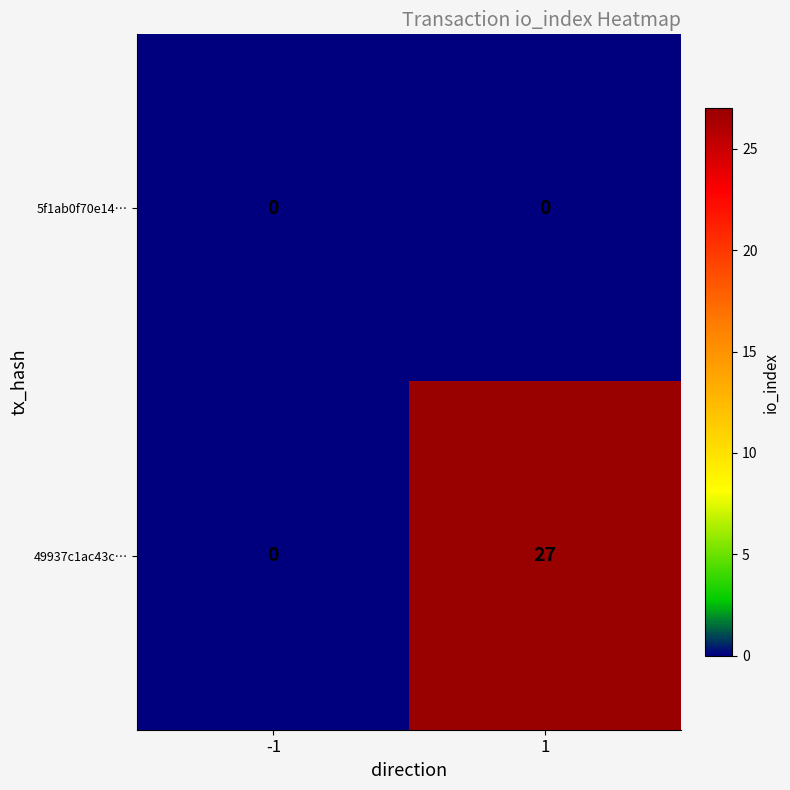

Reading left to right, transcribe all the data shown in this chart.

5f1ab0f70e14…: 0	0
49937c1ac43c…: 0	27